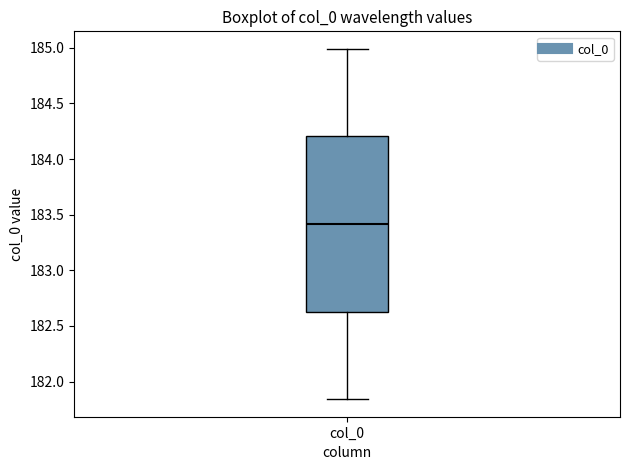

Read this box plot against the y-axis: the position of the median line, the range covered by the box, and the ends of both whiskers. The values are not printed on the chart, so give them approximately, as read against the axis.

median 183.40, box 182.65 to 184.20, whiskers 181.85 to 185.00